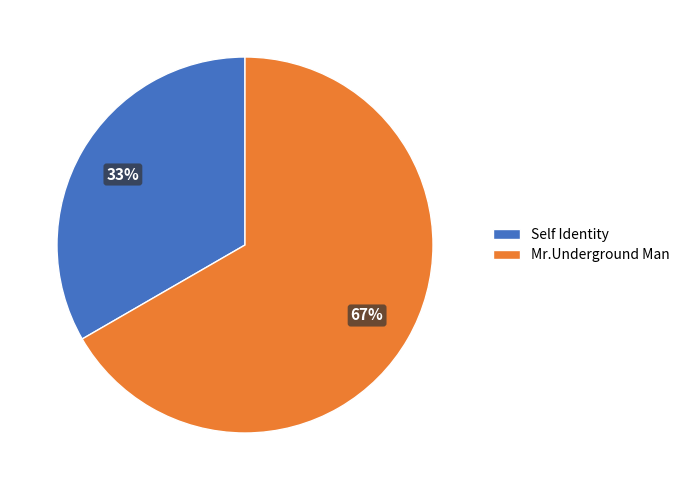

Is the sum of Mr.Underground Man and Self Identity greater than half?

Yes